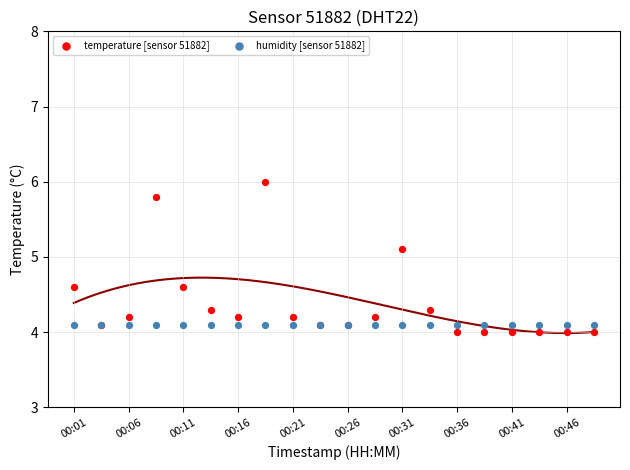

Which series contains the lowest Y value?

temperature [sensor 51882]